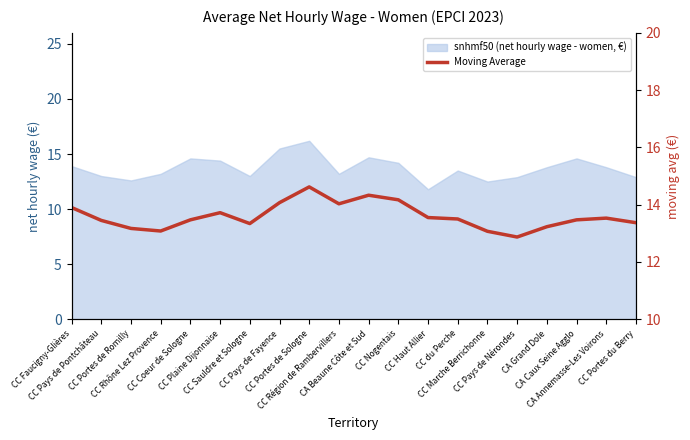

What is the change in value from CC Pays de Nérondes to CA Annemasse-Les Voirons?

+0.7